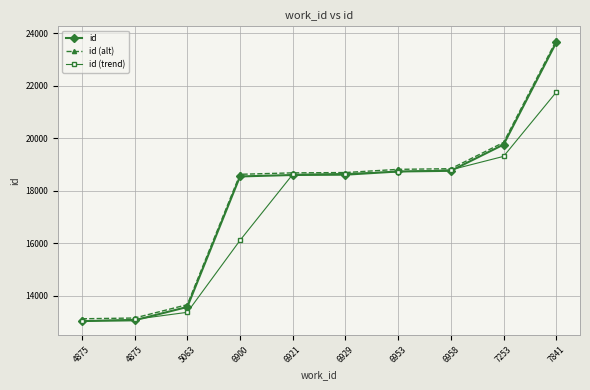

Is this an area chart (filled region under the line)?

No